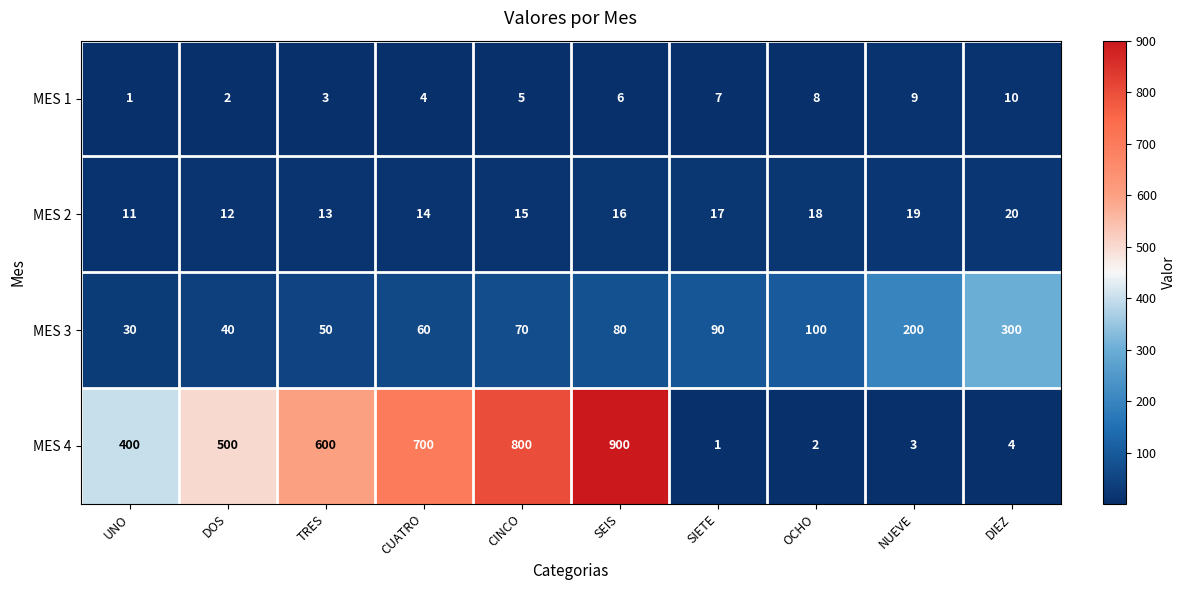

Rank the series at SEIS from highest to lowest value.

MES 4, MES 3, MES 2, MES 1